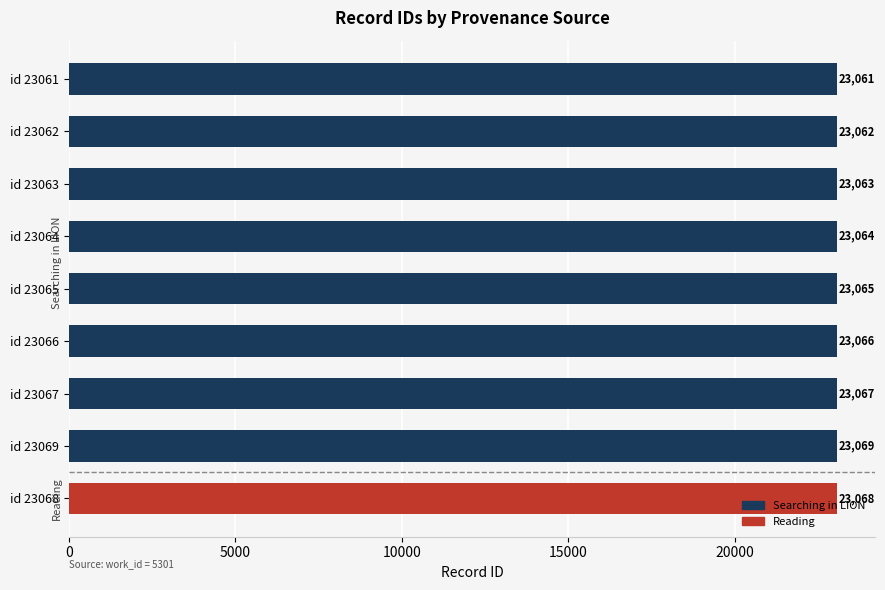

Approximately how many times larger is the value at id 23069 compared to id 23061?

1.0